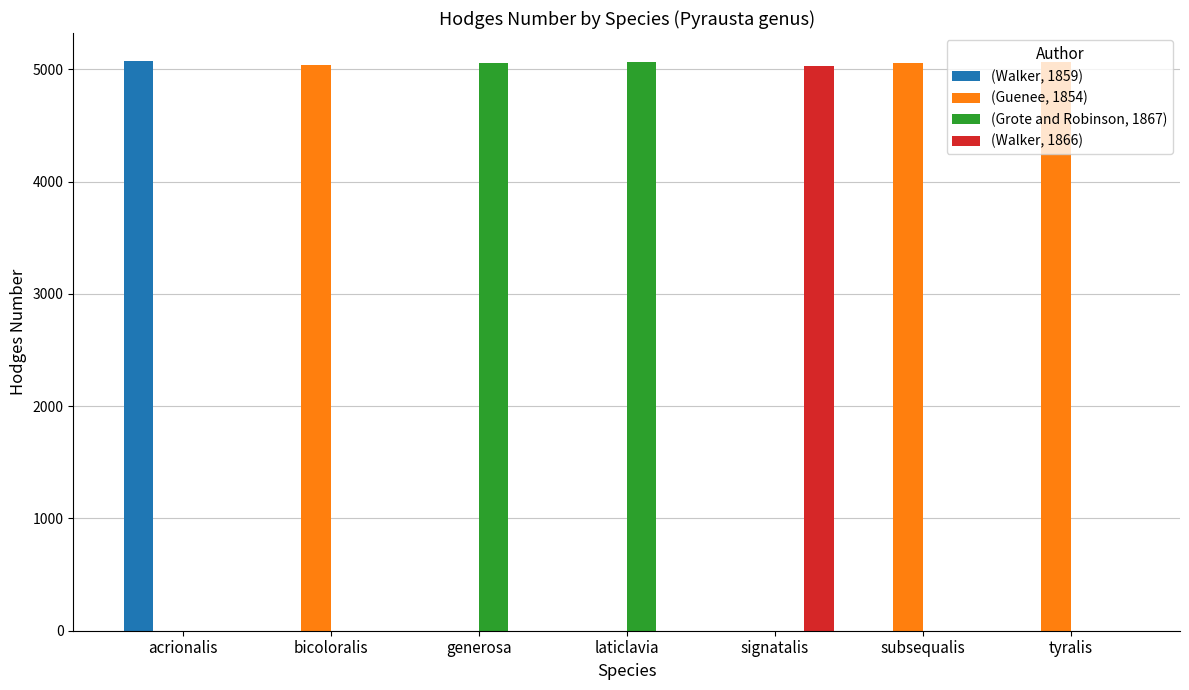

What is the average value of the (Walker, 1859) series?

724